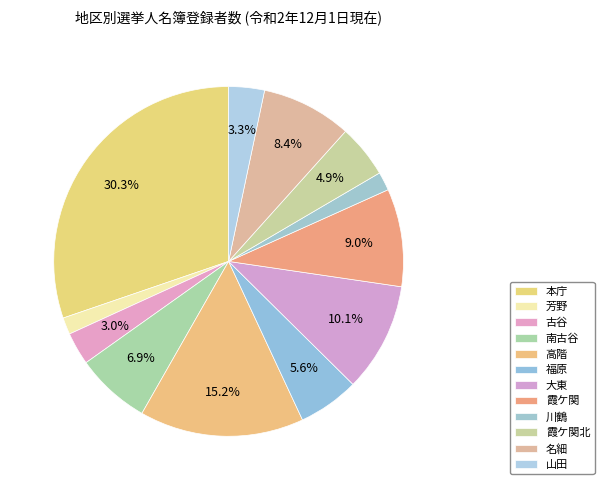

Combined, what portion of the pie is 高階 and 古谷?

18.2%